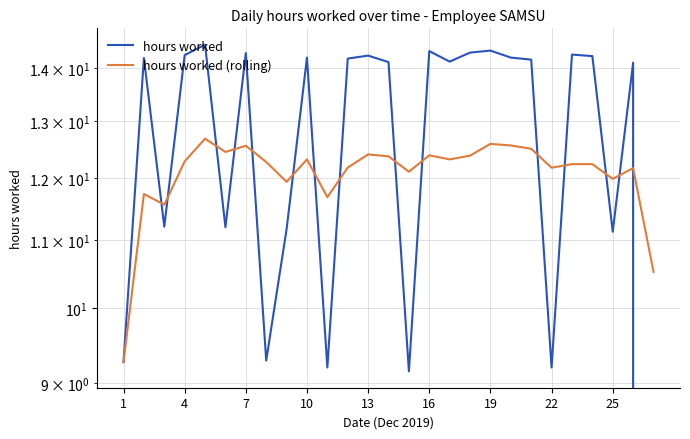

What are all the series names shown in the legend?

hours worked, hours worked (rolling)